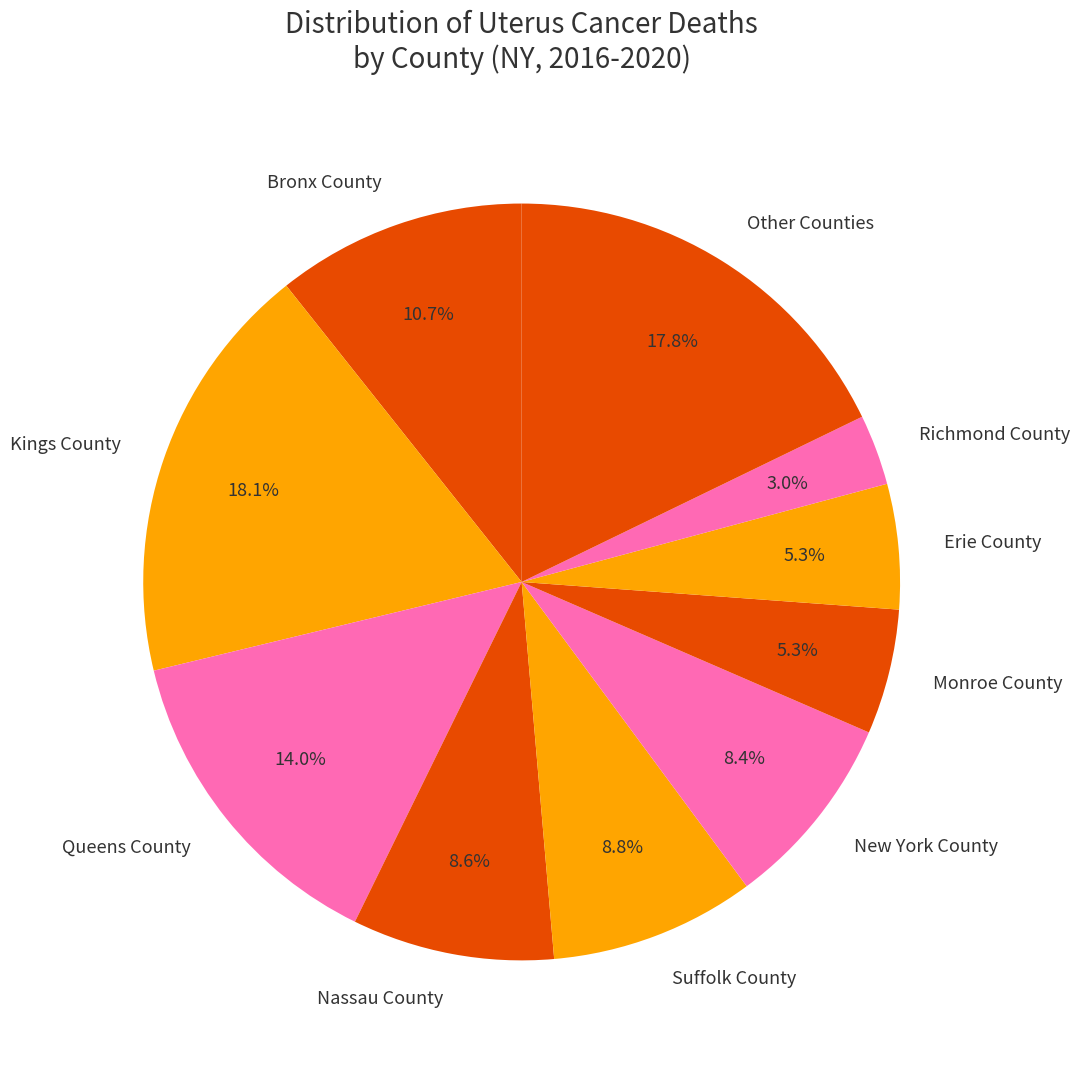

Does Richmond County represent more than half of the total?

No